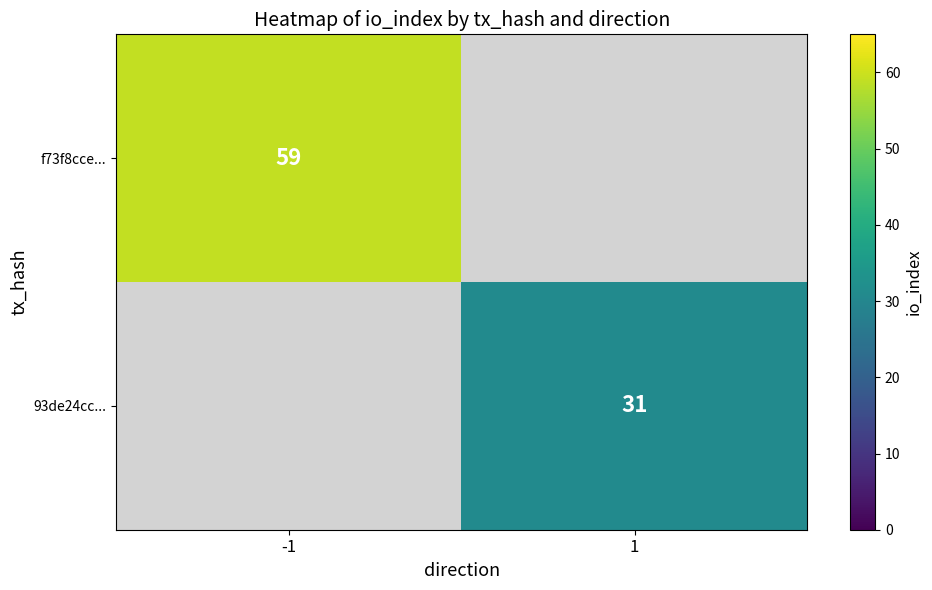

The 93de24cc... series shows 31 at 1. True or false?

True